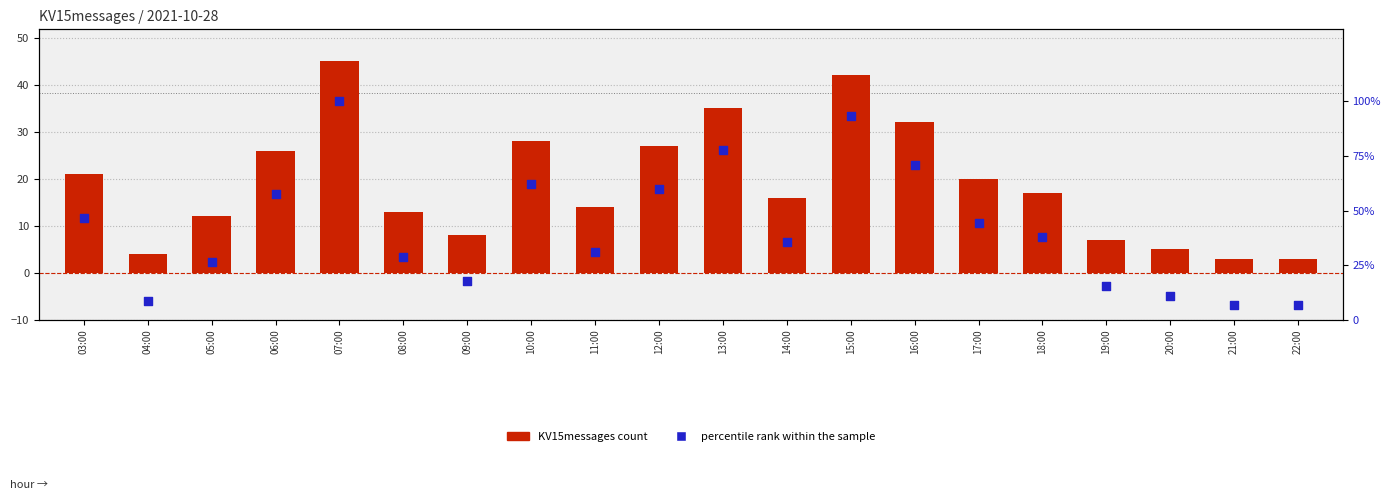

What are all the series names shown in the legend?

KV15messages count, percentile rank within the sample